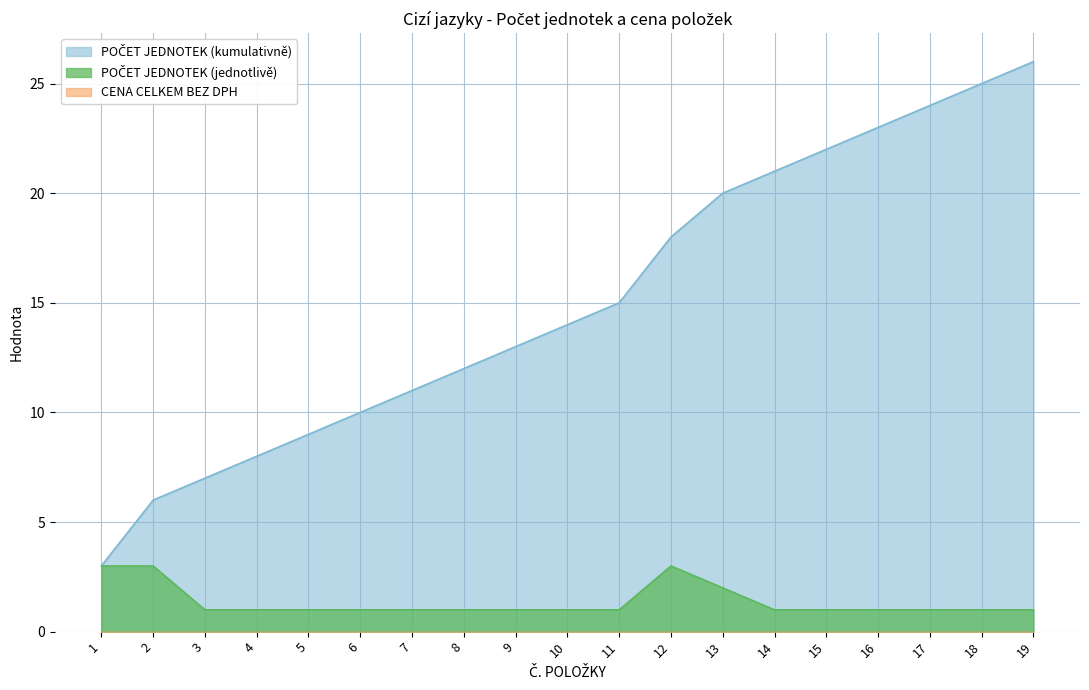

How many distinct data groups are displayed?

3